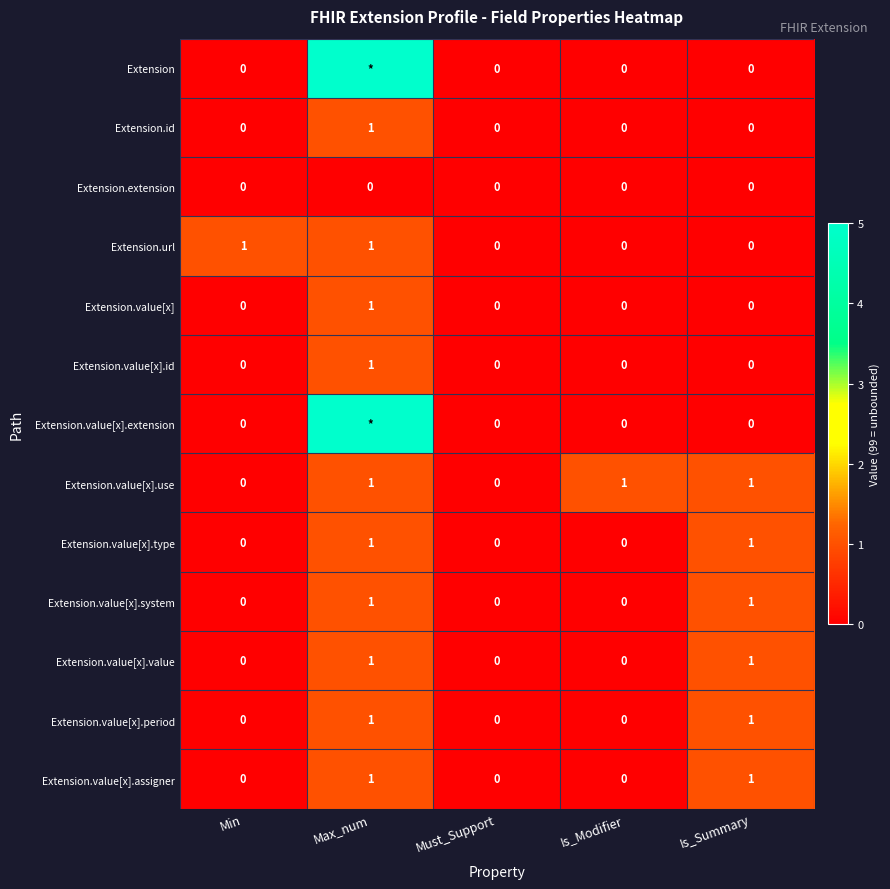

How many distinct data groups are displayed?

13